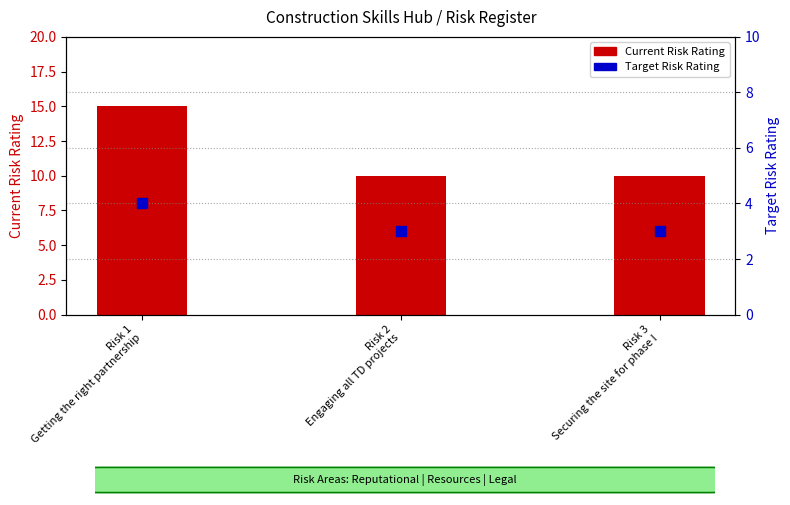

At which category is the sum across all series the highest?

Risk 1
Getting the right partnership